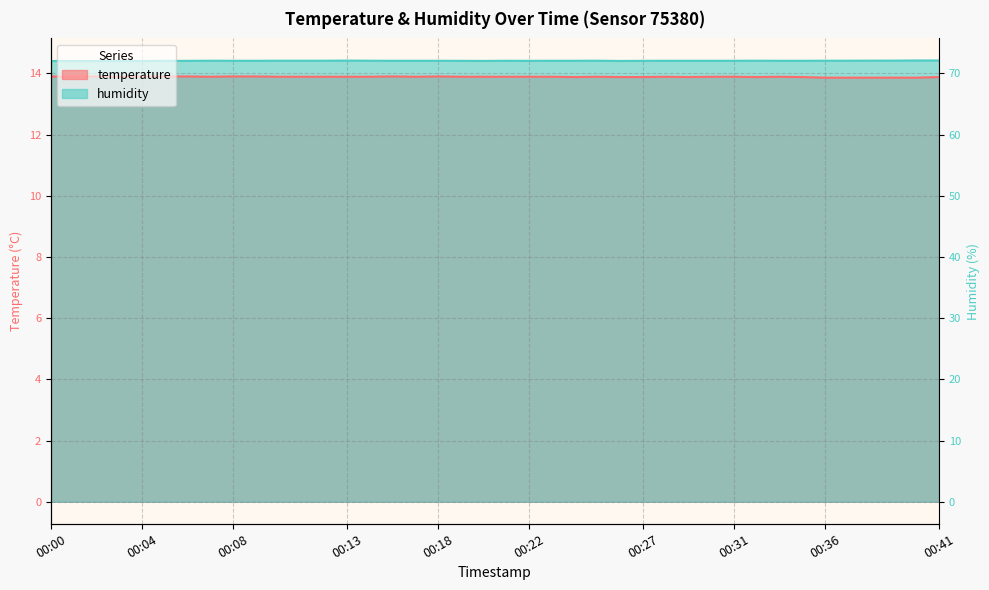

Which series has the widest spread of values?

temperature